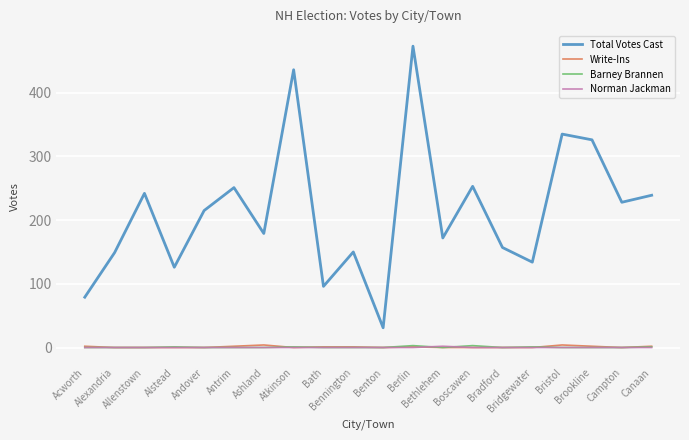

What is the highest value of the Barney Brannen series?

3